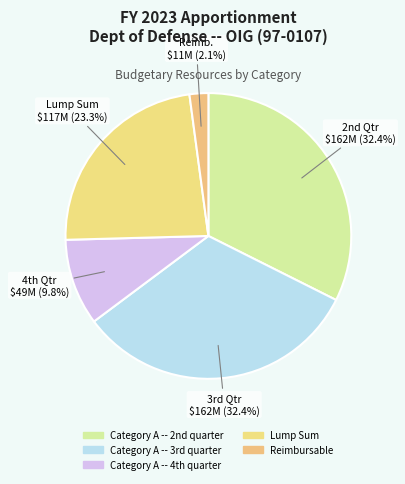

Which category has the biggest portion of the pie?

Category A -- 2nd quarter